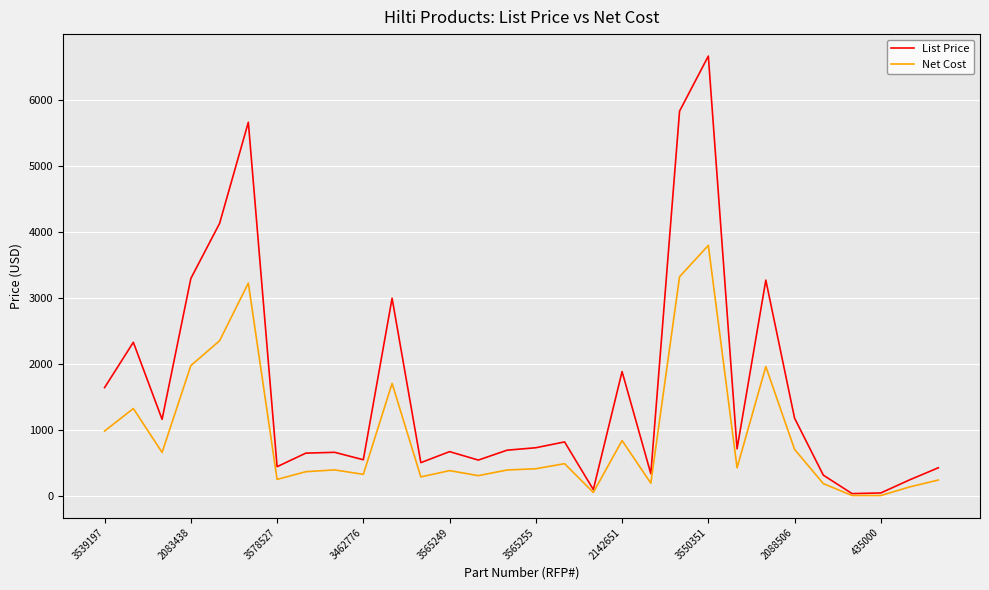

Which series has the largest total across all categories?

List Price